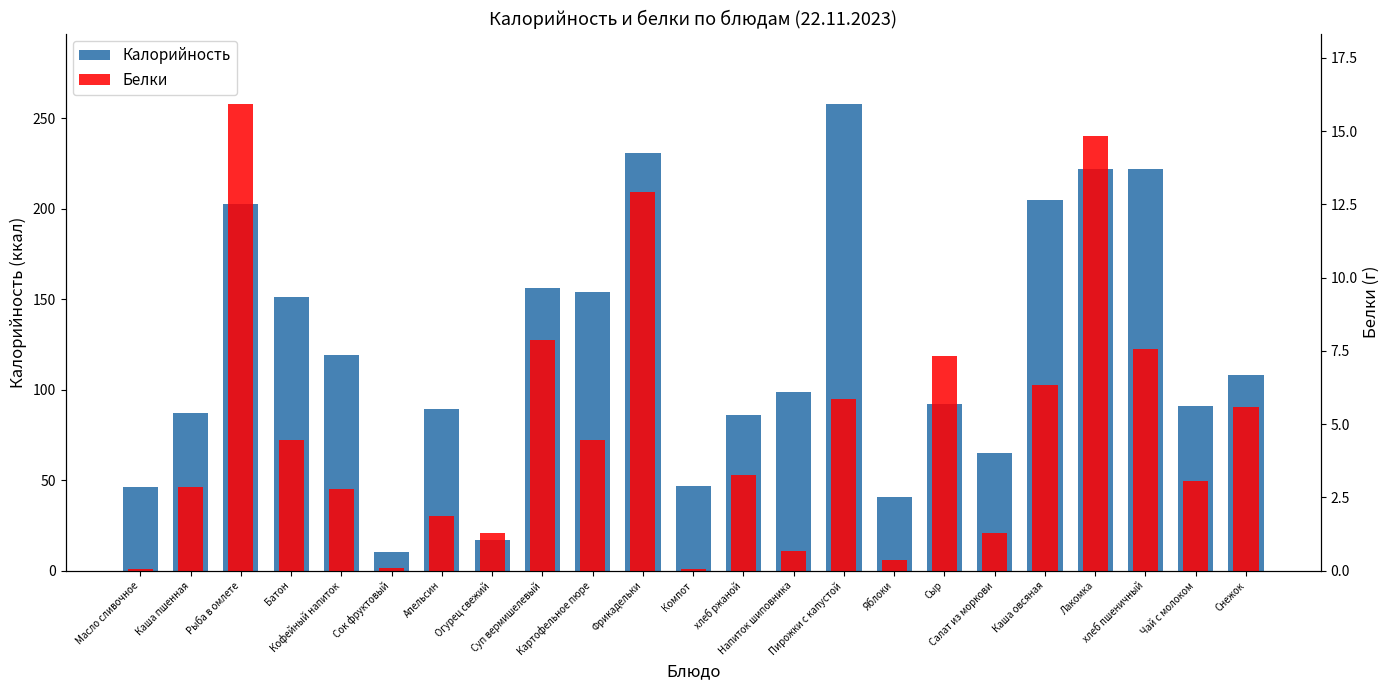

At which label is Калорийность closest to 134?

Кофейный напиток